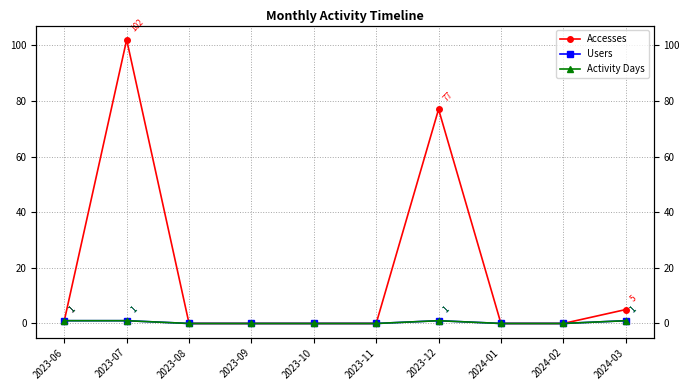

Reading left to right, extract all data points from this chart.

Accesses: 1	102	0	0	0	0	77	0	0	5
Users: 1	1	0	0	0	0	1	0	0	1
Activity Days: 1	1	0	0	0	0	1	0	0	1